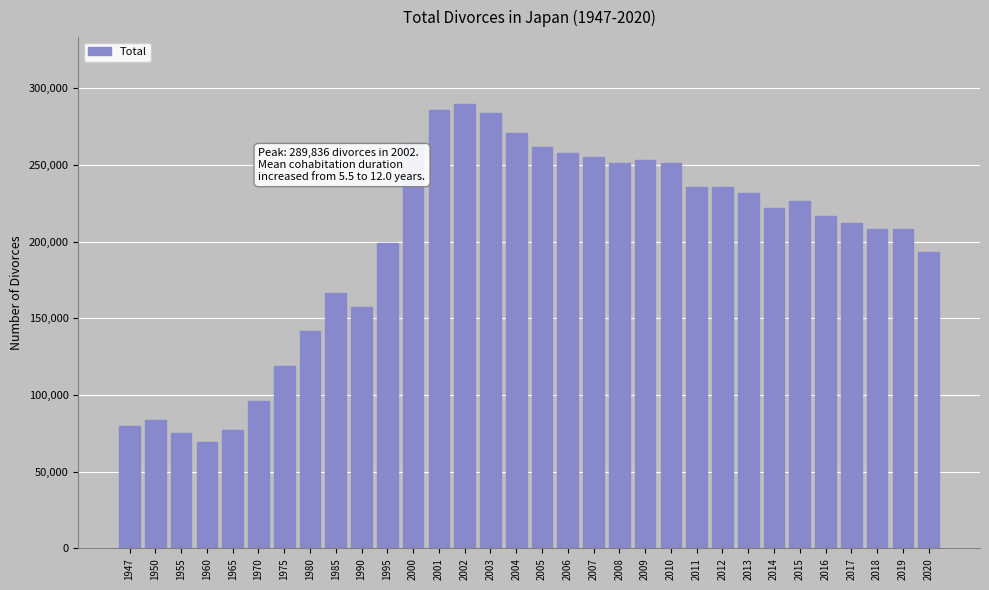

Are the bars horizontal?

No